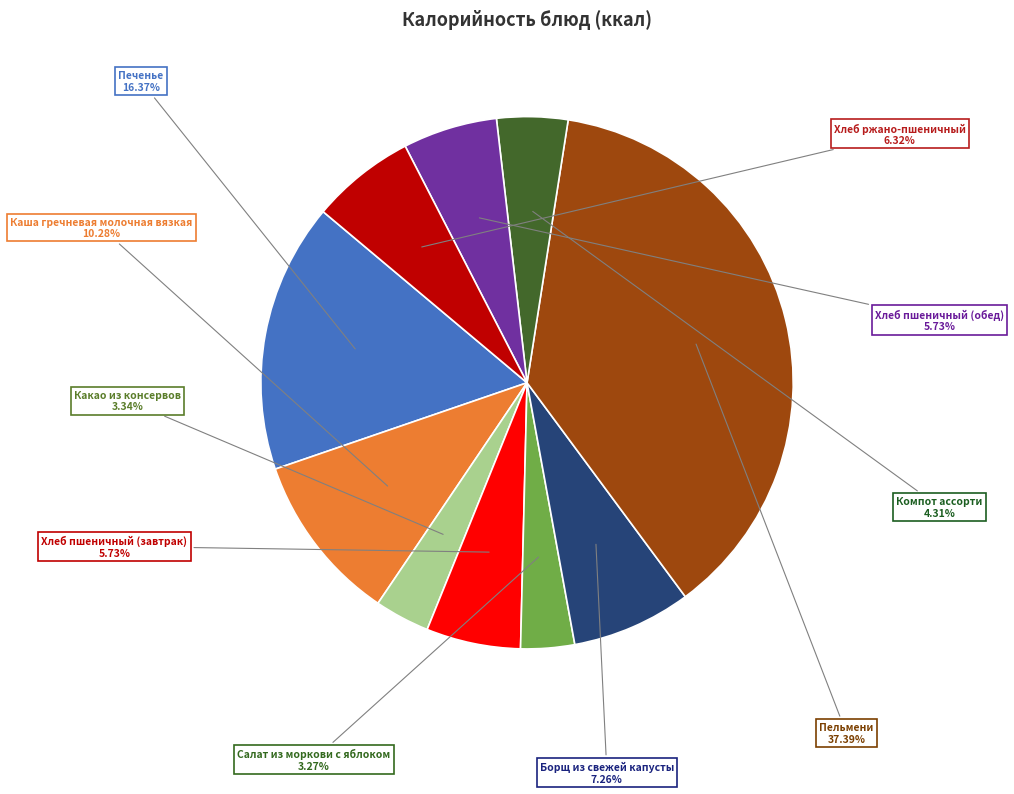

To the nearest percent, what is the average slice percentage?

10%